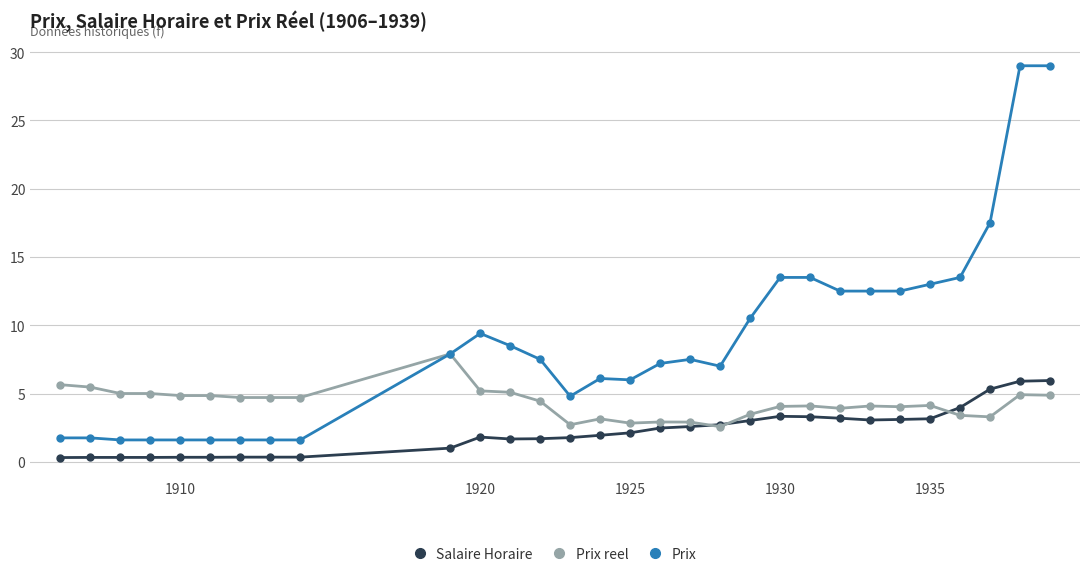

True or false: Salaire Horaire and Prix intersect in this chart.

False